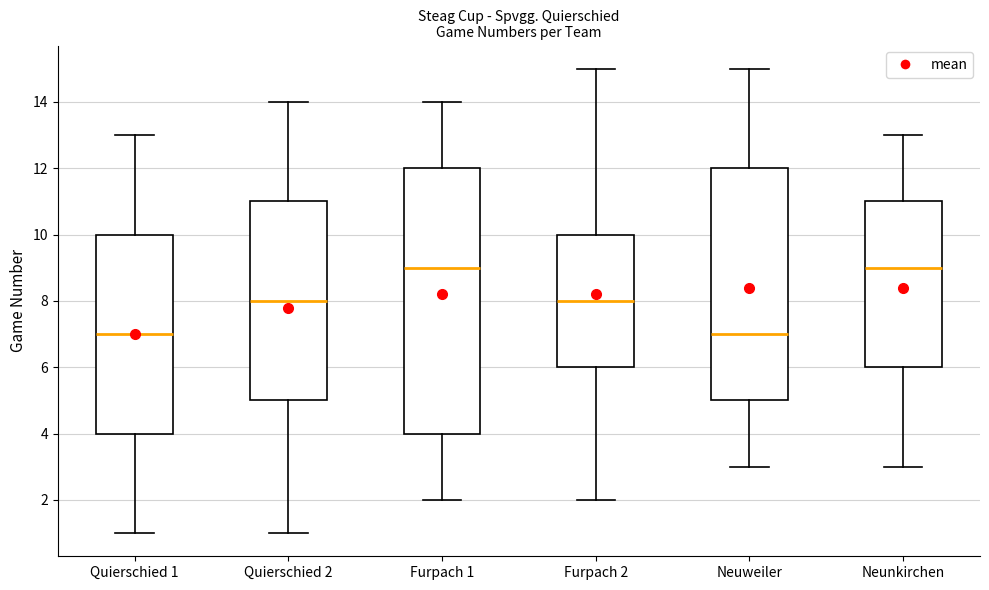

Reading left to right, transcribe this box plot: for each box, give where its median line is, the range the box spans, and where its two whiskers end, as read against the y-axis. The values are not printed on the chart, so give them approximately, as read against the axis.

Quierschied 1: median 7, box 4 to 10, whiskers 1 to 13
Quierschied 2: median 8, box 5 to 11, whiskers 1 to 14
Furpach 1: median 9, box 4 to 12, whiskers 2 to 14
Furpach 2: median 8, box 6 to 10, whiskers 2 to 15
Neuweiler: median 7, box 5 to 12, whiskers 3 to 15
Neunkirchen: median 9, box 6 to 11, whiskers 3 to 13